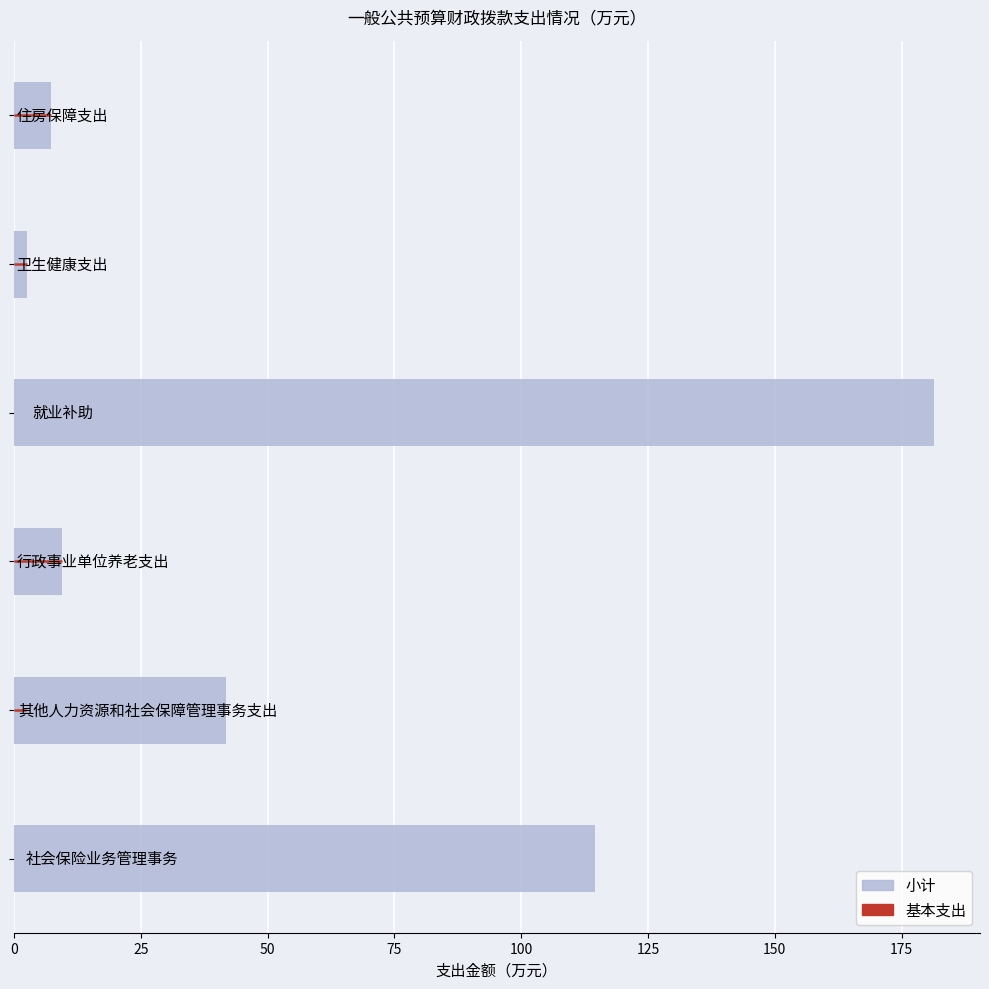

Are the bars horizontal?

Yes